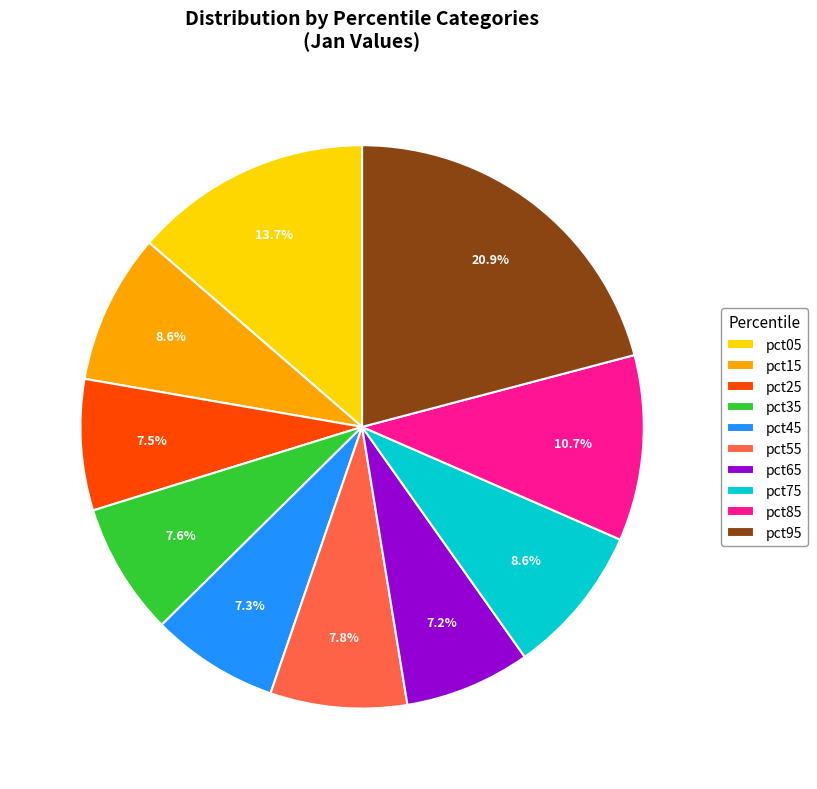

Does pct25 account for over 50% of the chart?

No